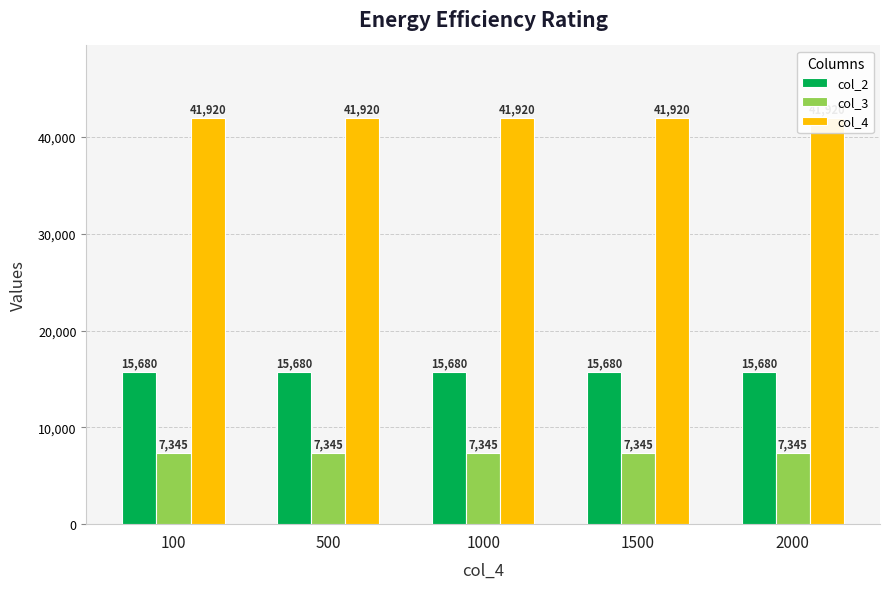

Which series has the largest range (max minus min)?

col_2